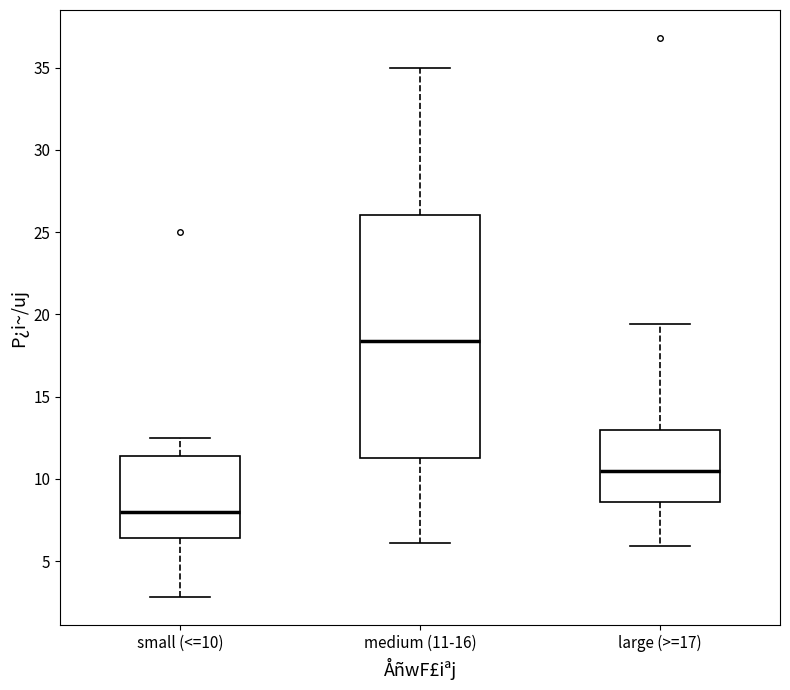

Reading left to right, transcribe this box plot: for each box, give where its median line is, the range the box spans, and where its two whiskers end, as read against the y-axis. The values are not printed on the chart, so give them approximately, as read against the axis.

small (<=10): median 8.0, box 6.5 to 11.5, whiskers 3.0 to 12.5
medium (11-16): median 18.5, box 11.5 to 26.0, whiskers 6.0 to 35.0
large (>=17): median 10.5, box 8.5 to 13.0, whiskers 6.0 to 19.5